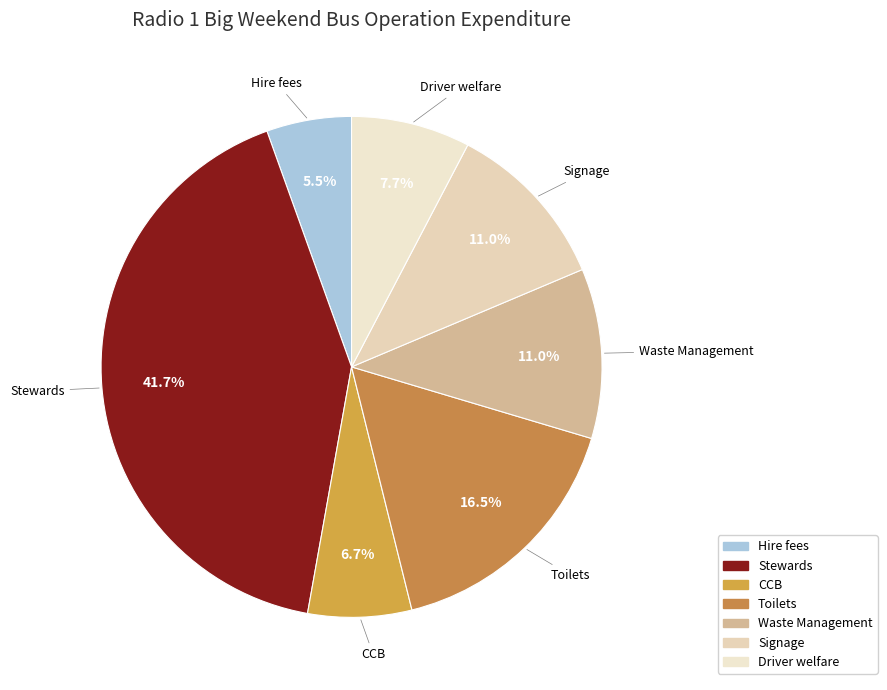

Which slice is the smallest?

Hire fees